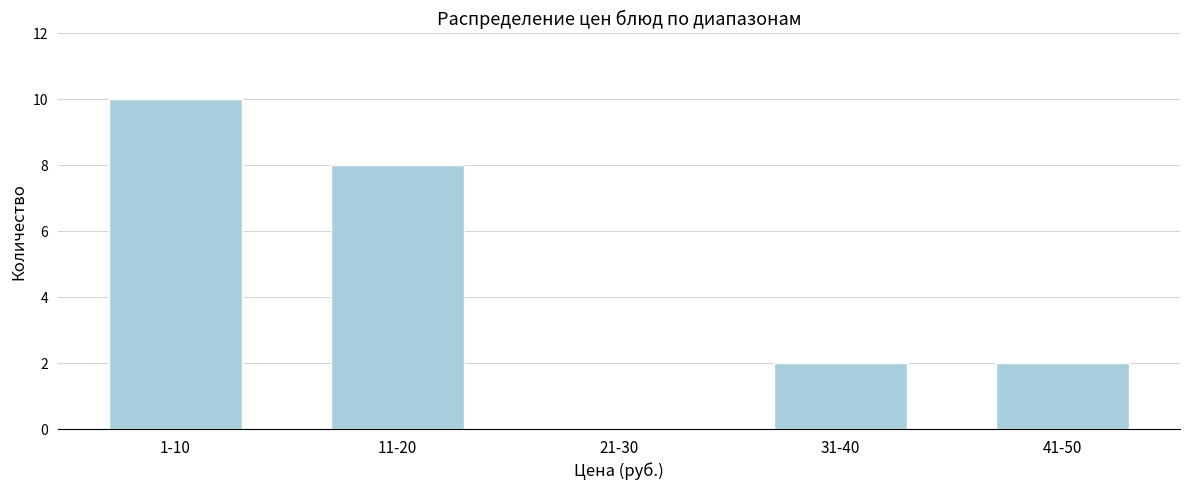

Reading left to right, list all the values displayed in this chart.

1-10=10	11-20=8	21-30=0	31-40=2	41-50=2